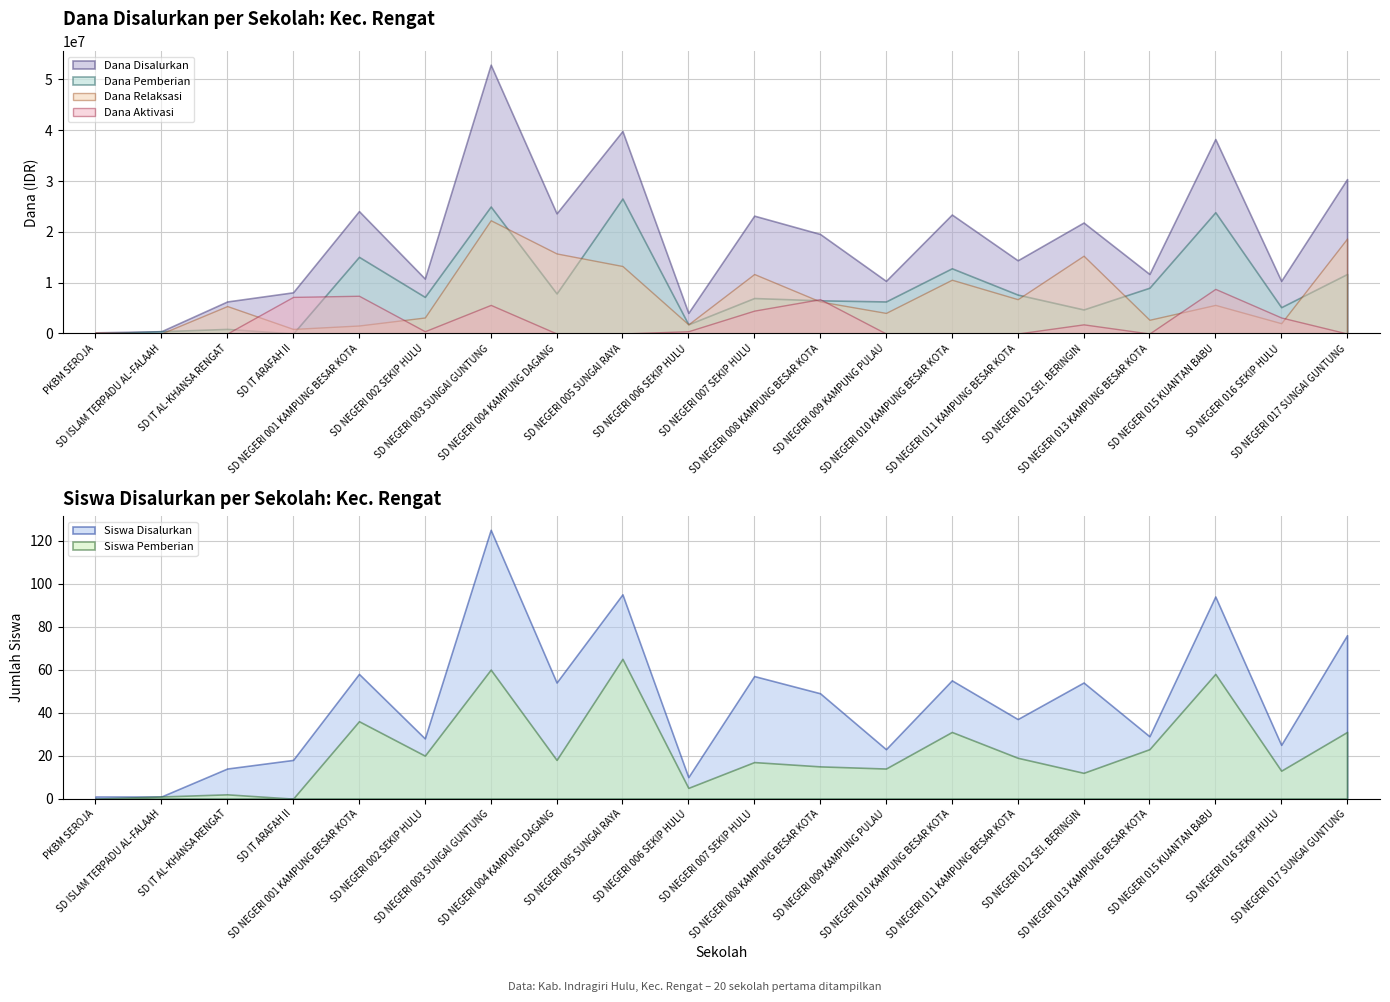

Which series has the widest spread of values?

Dana Disalurkan